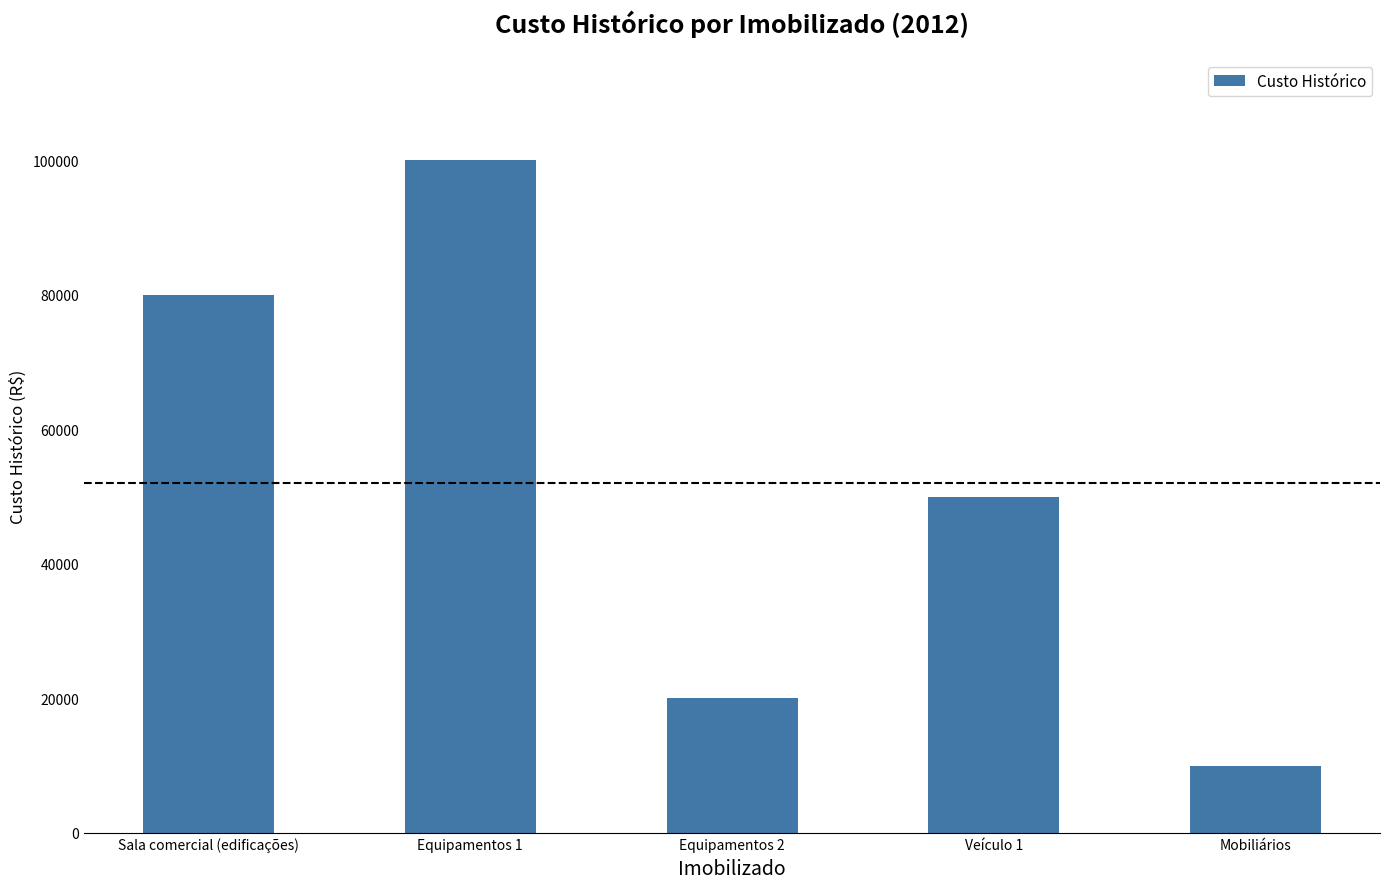

How many values are below 50000?

2